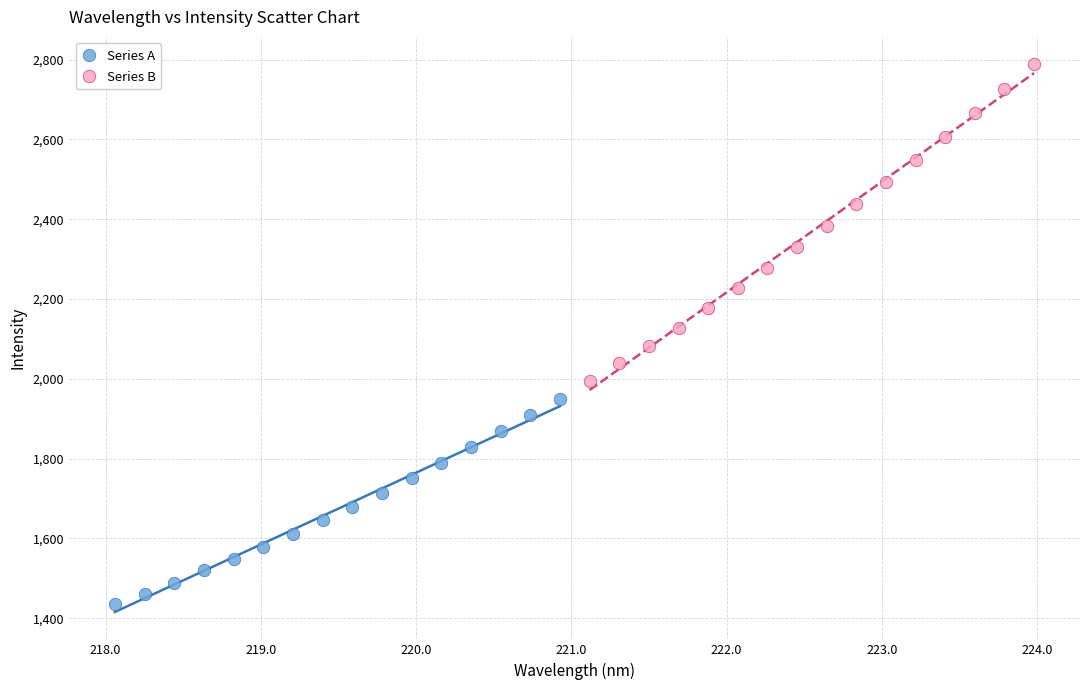

Which series reaches the minimum Y coordinate?

Series A